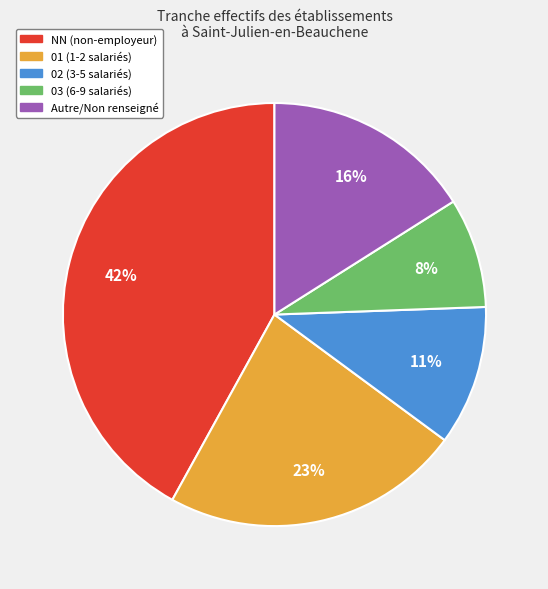

Is there any slice that represents more than half of the pie?

No